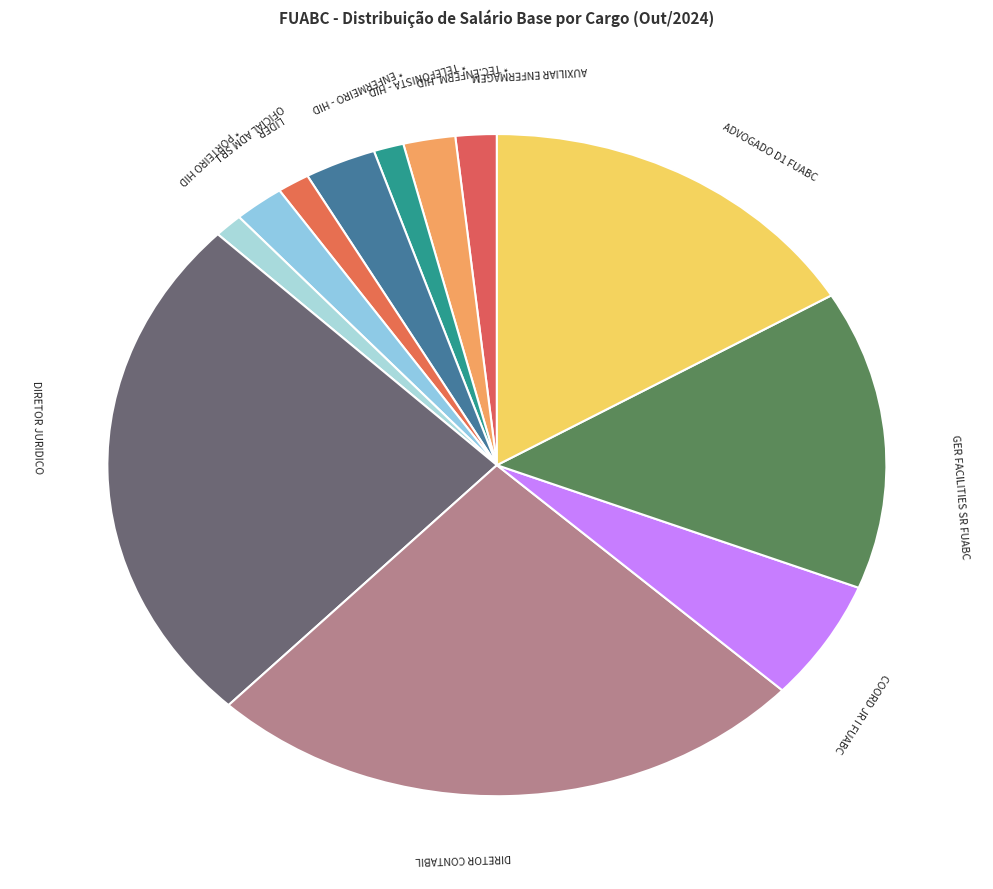

How many slices are in this pie chart?

12